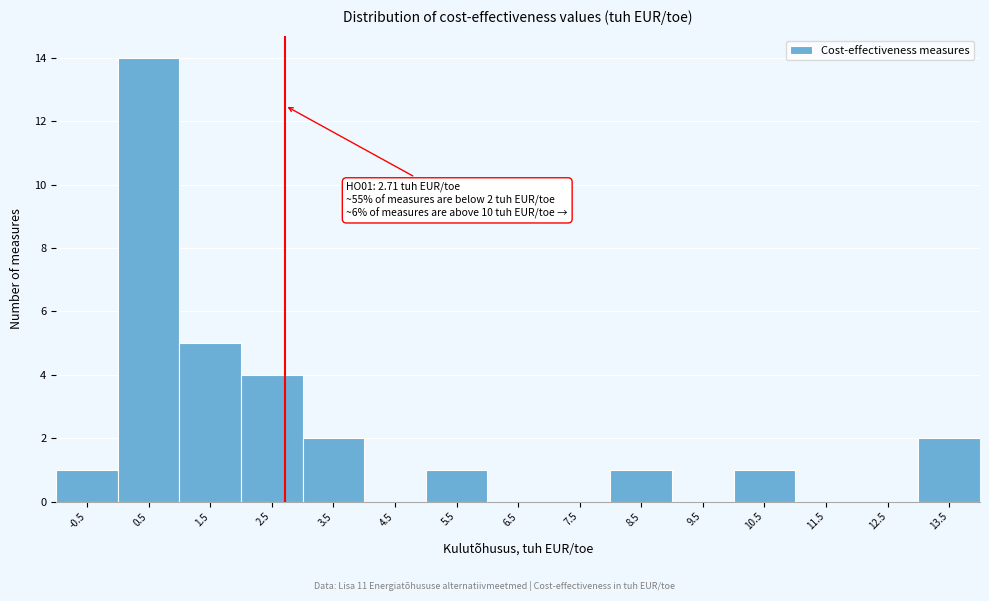

Which range on the x-axis has the tallest bar?

0 to 1